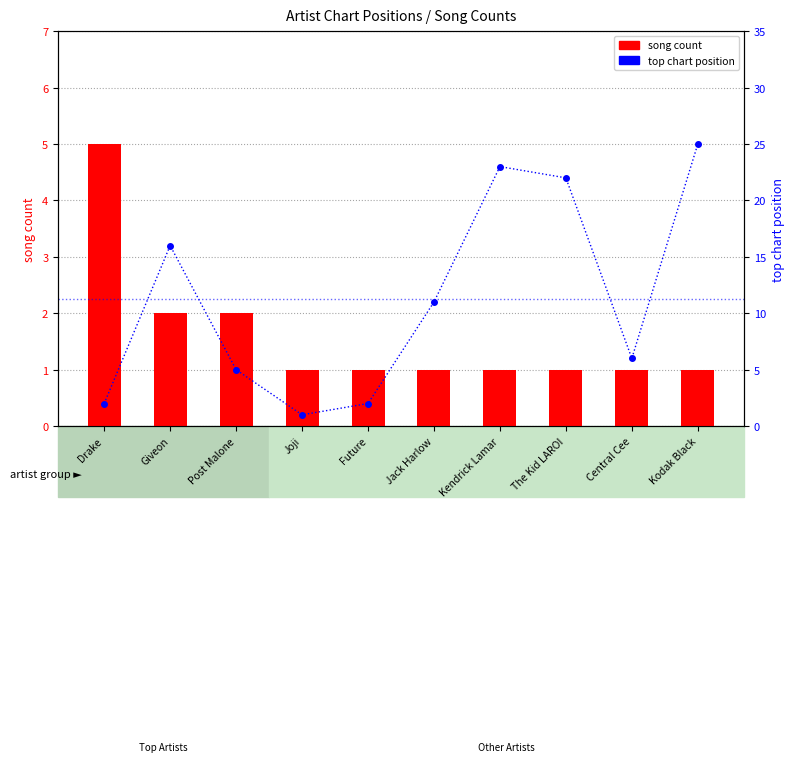

What position from the left is Kendrick Lamar?

7